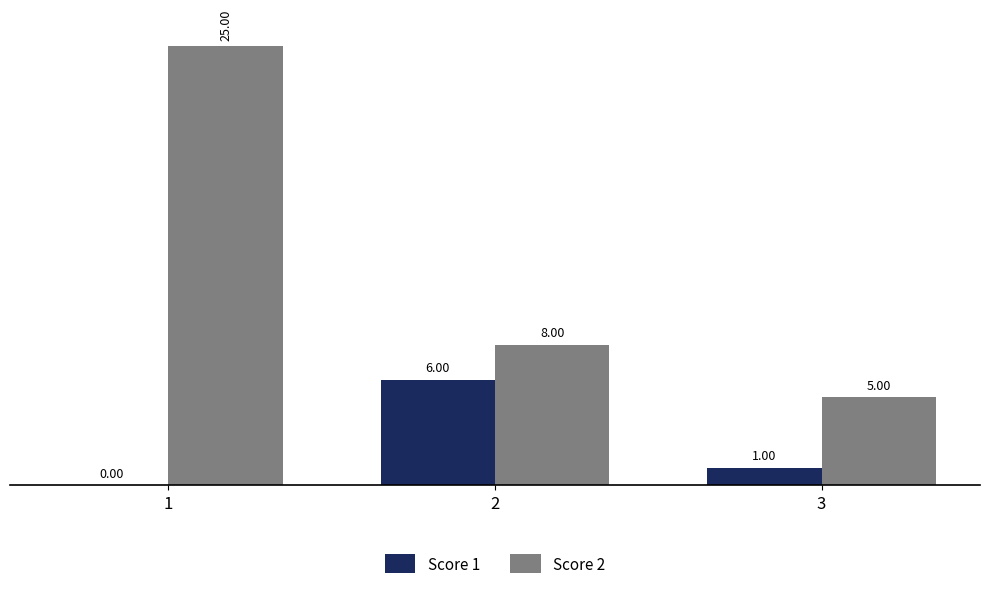

How many groups of bars are there?

3